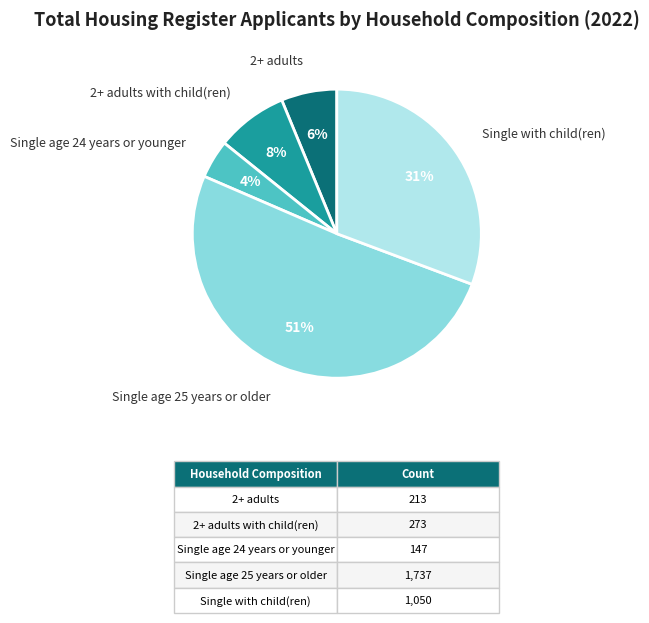

The 2+ adults with child(ren) slice represents 8% of the pie. True or false?

True